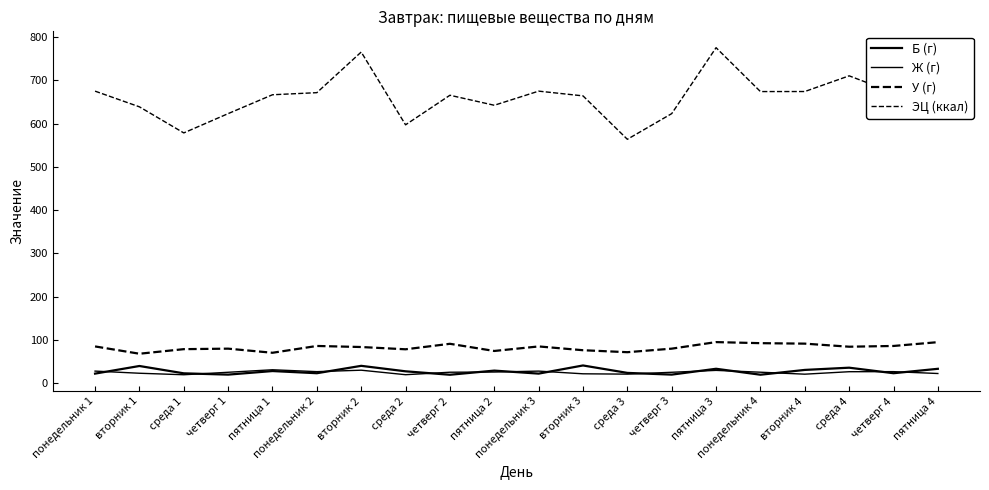

In Ж (г), how many points are lower than both neighbors (excluding endpoints)?

5